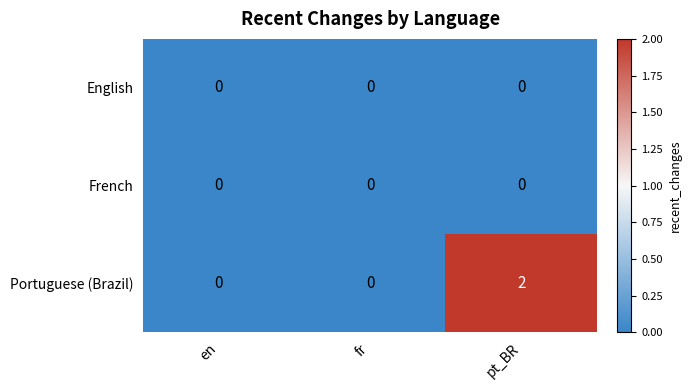

Which series has the largest range (max minus min)?

Portuguese (Brazil)